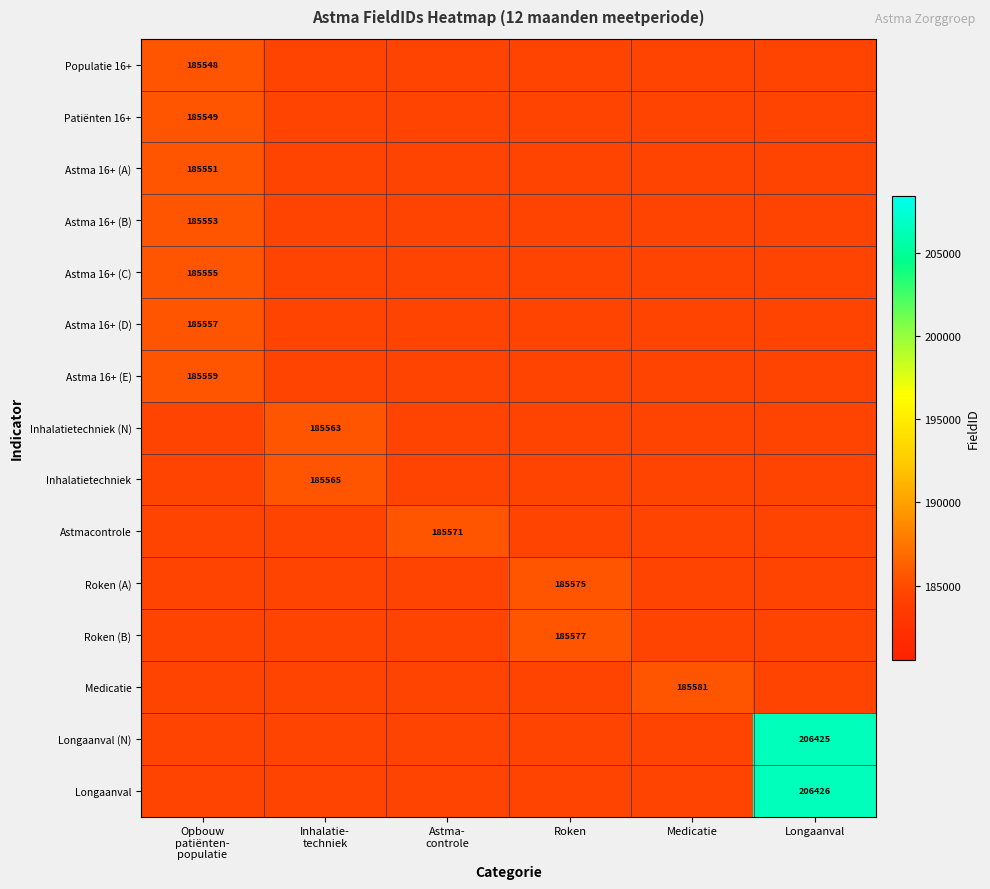

How many data points does each series have?

6